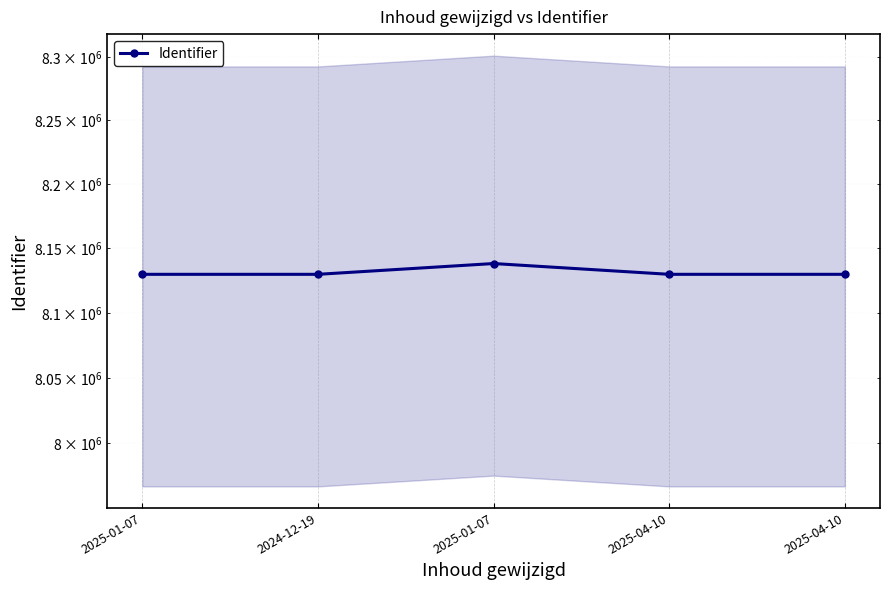

True or false: the data shows 8129813 at 2024-12-19.

True